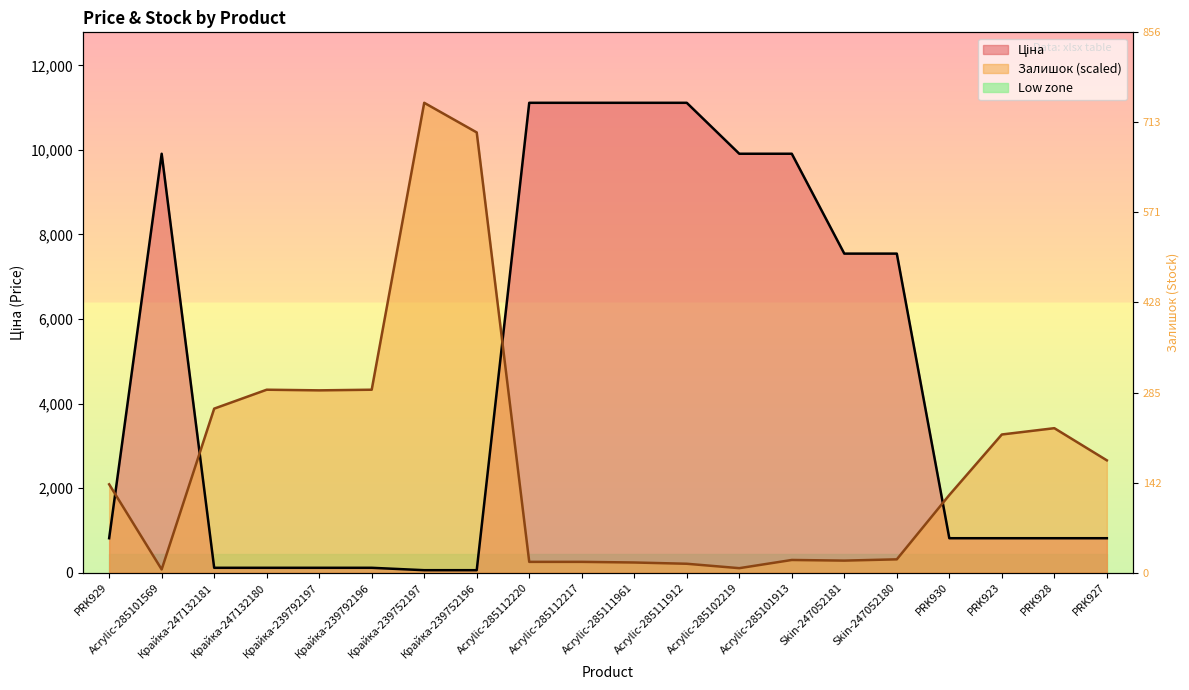

What is the sum of all Ціна values?

93903.4